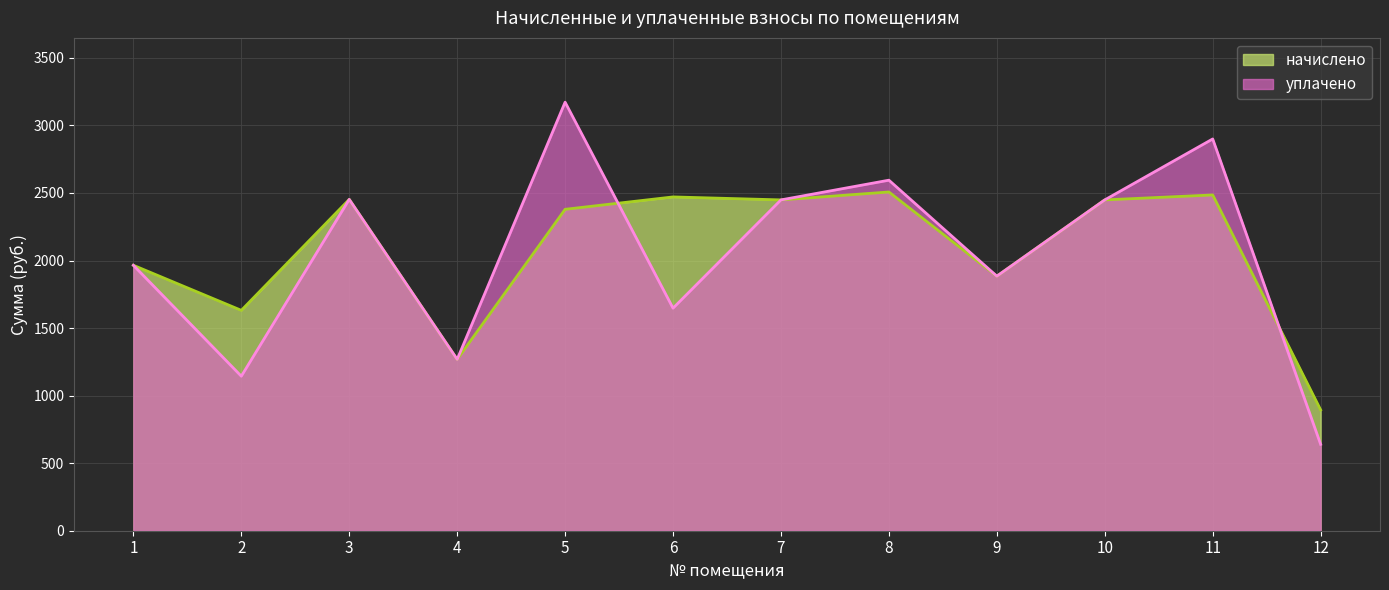

True or false: начислено has a value of 4428.2 at 11.

False